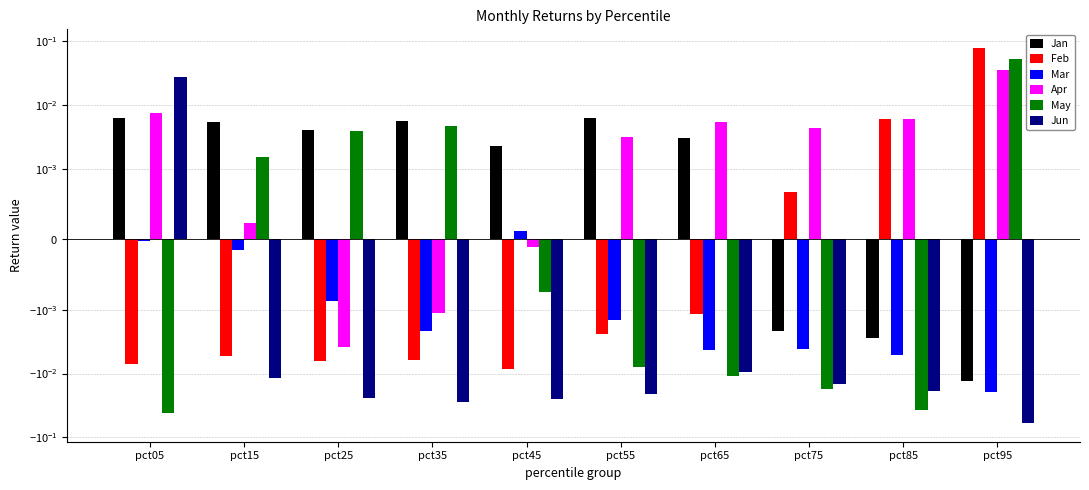

At pct15, list the series in order from smallest to largest.

Jun, Feb, Mar, Apr, May, Jan